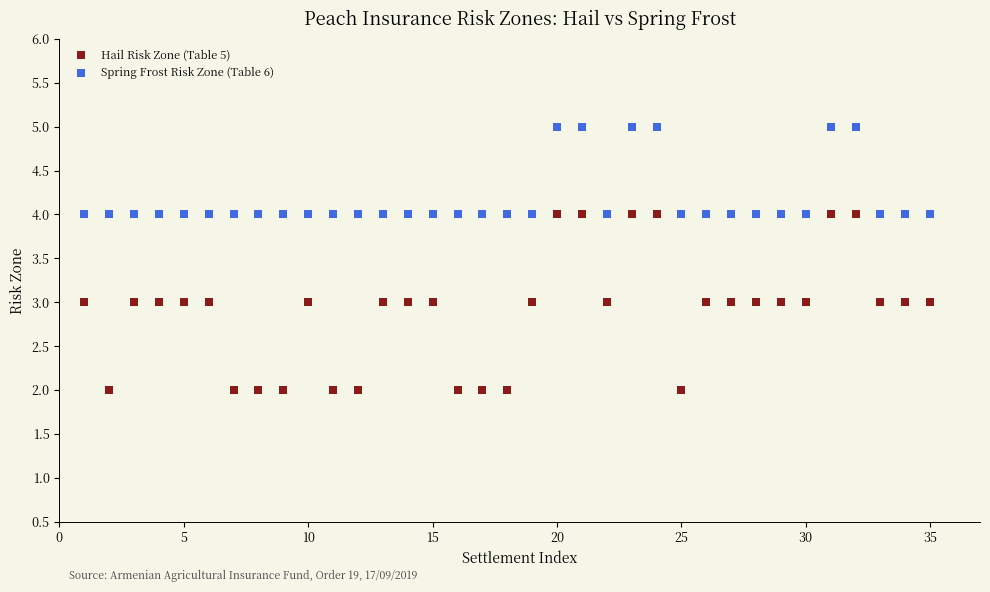

Across all data points, what is the range of X values (max minus min)?

34